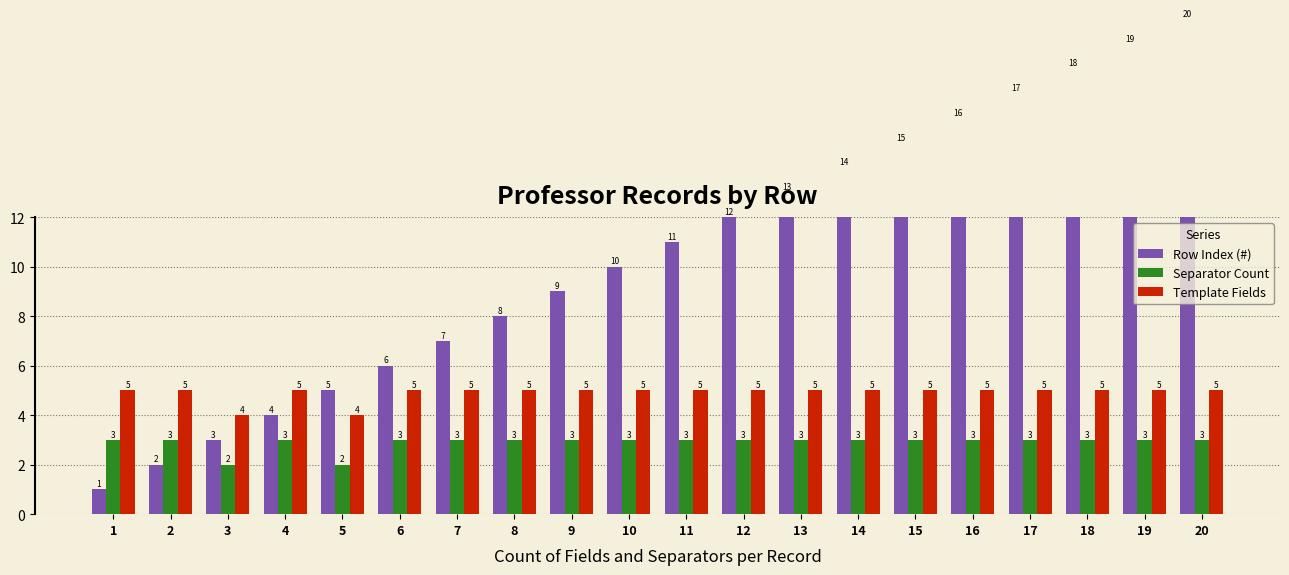

What is the minimum value shown in the chart?

1